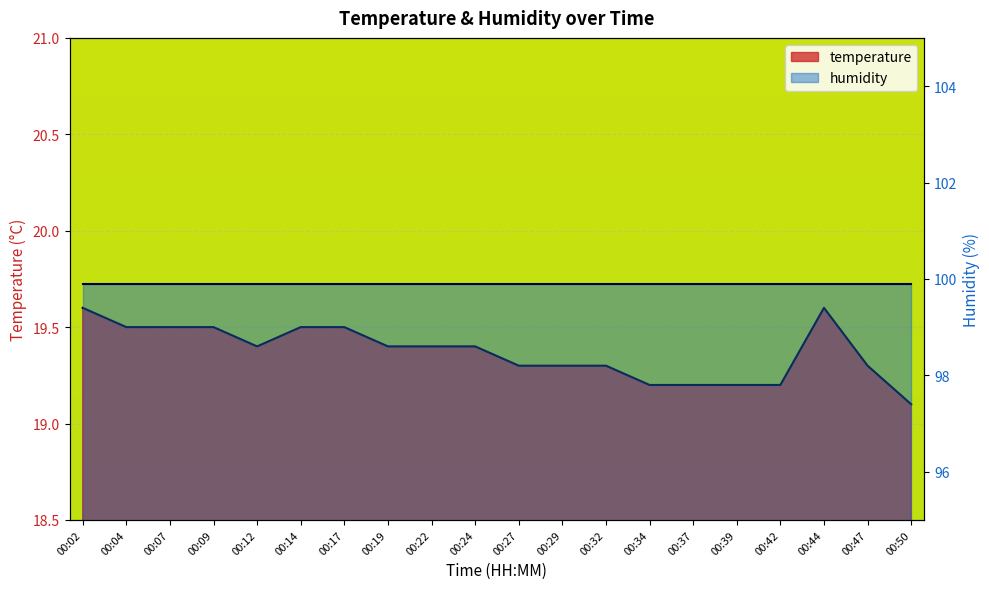

Reading left to right, what are all the values shown in this chart?

19.6	19.5	19.5	19.5	19.4	19.5	19.5	19.4	19.4	19.4	19.3	19.3	19.3	19.2	19.2	19.2	19.2	19.6	19.3	19.1